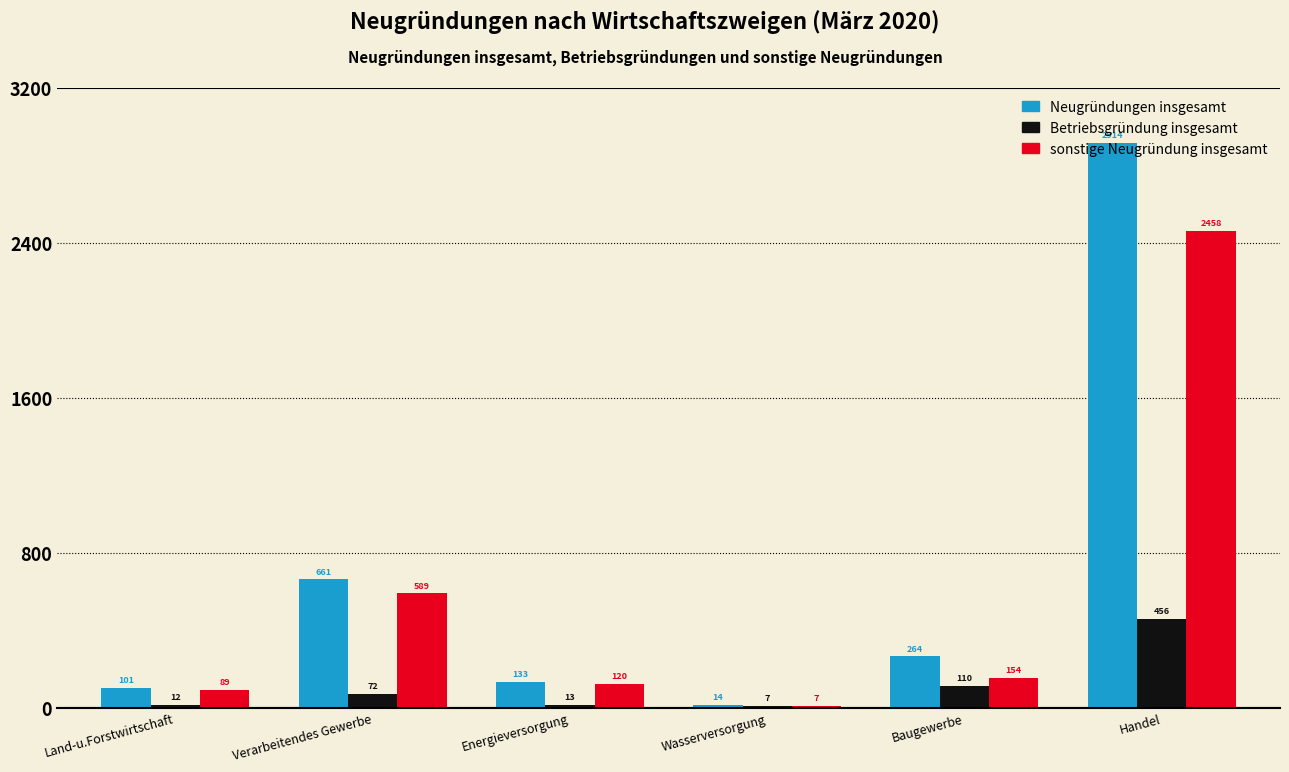

True or false: Betriebsgründung insgesamt has a value of 456 at Handel.

True